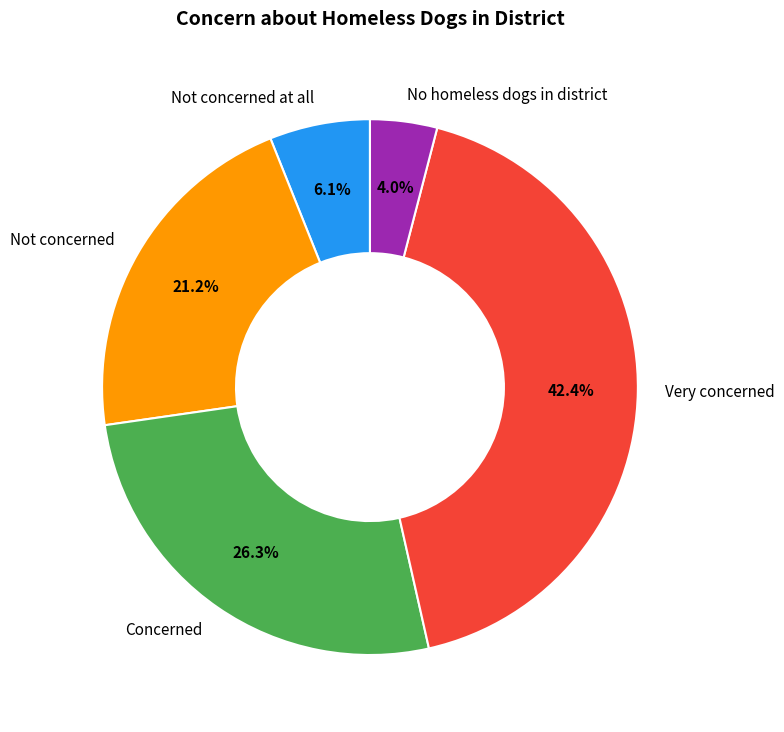

Which has a higher value, Concerned or Very concerned?

Very concerned